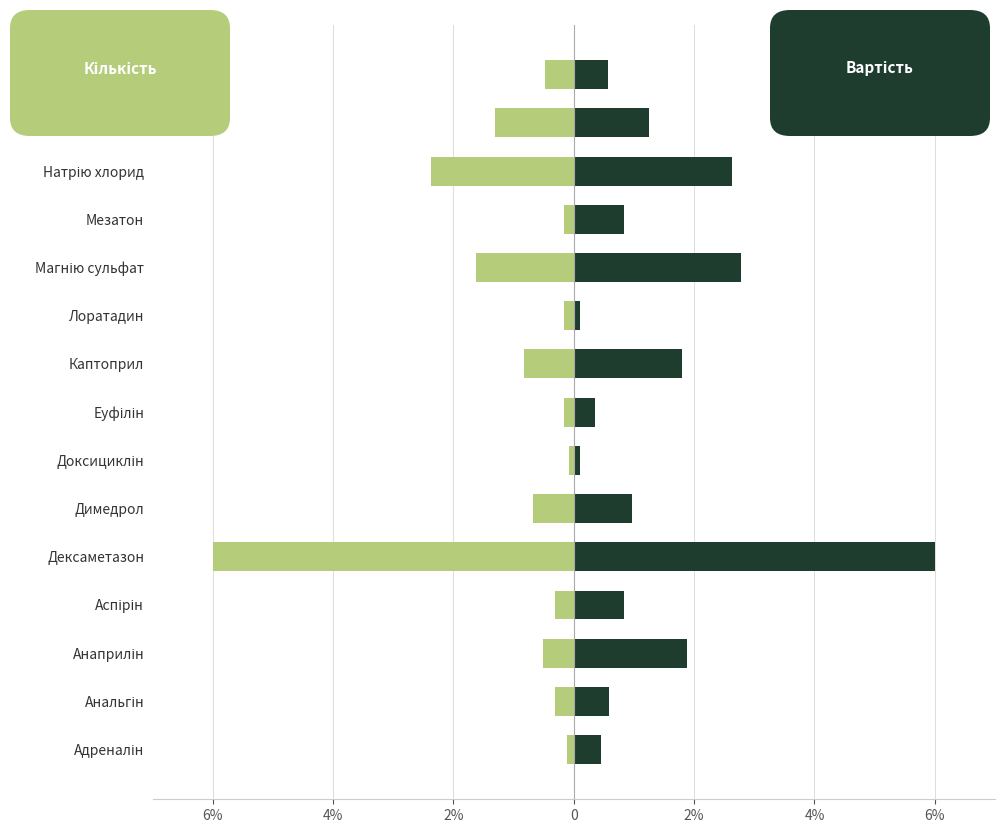

How many groups of bars are there?

15